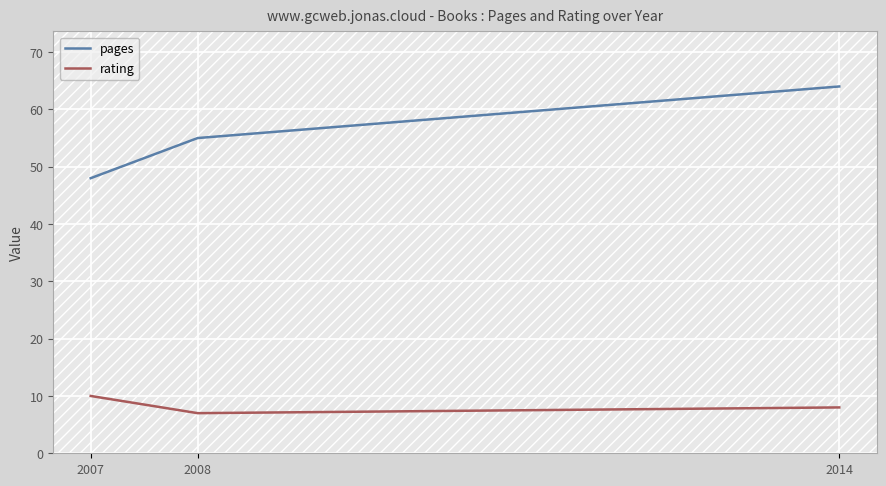

At 2008, list the series in order from largest to smallest.

pages, rating